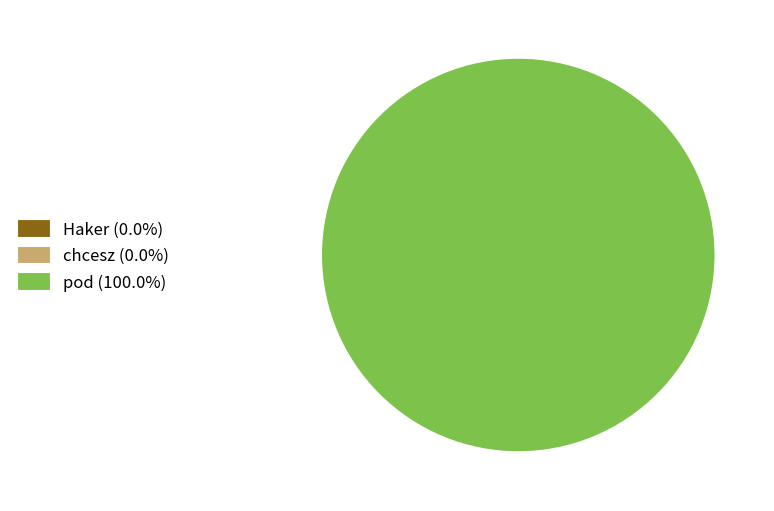

Does any single category account for the majority?

Yes